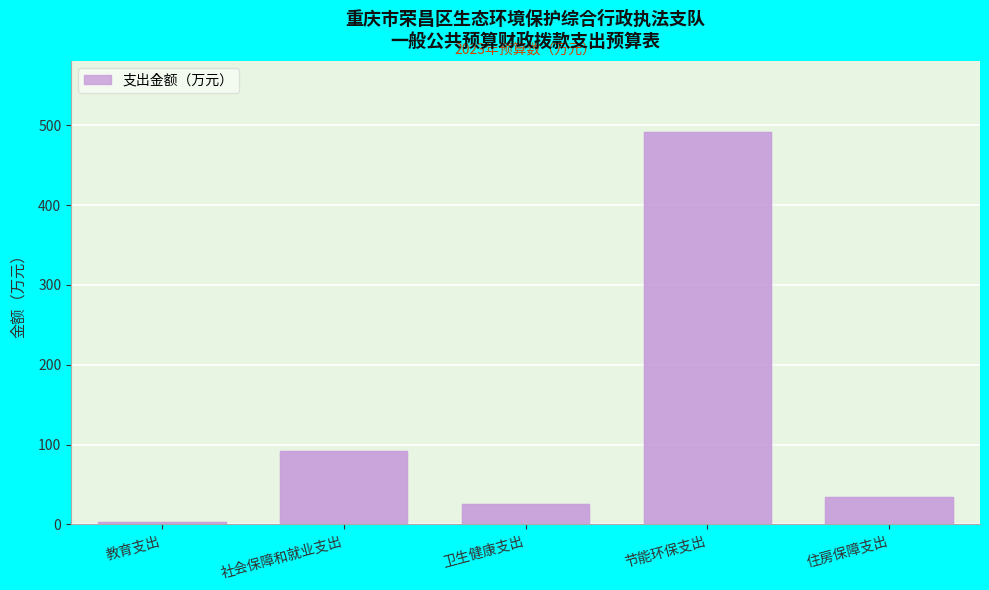

Reading left to right, extract all data points from this chart.

2.4	92.6	26.0	492.1	34.9